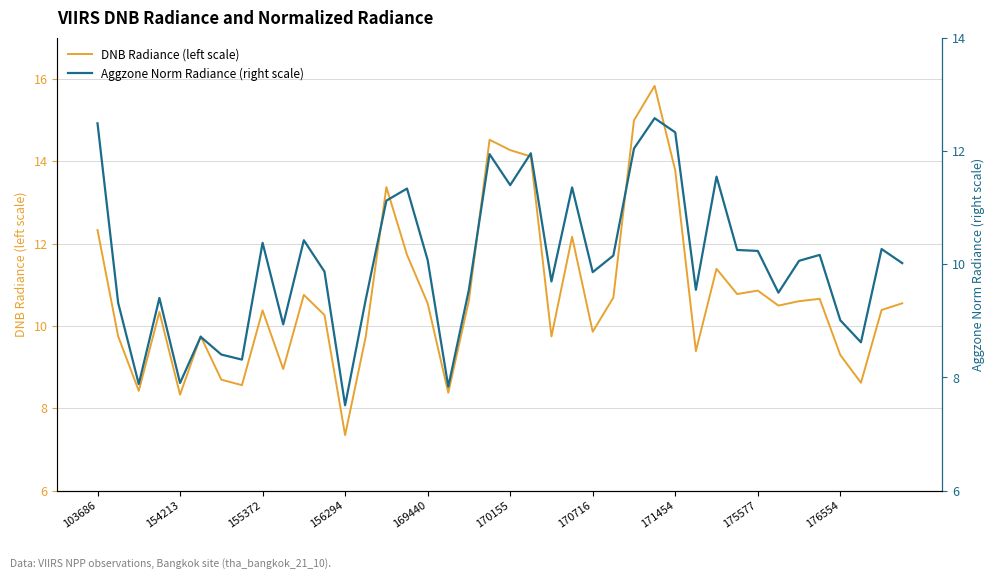

What is the difference between the maximum and minimum values in the DNB Radiance (left scale) series?

8.5